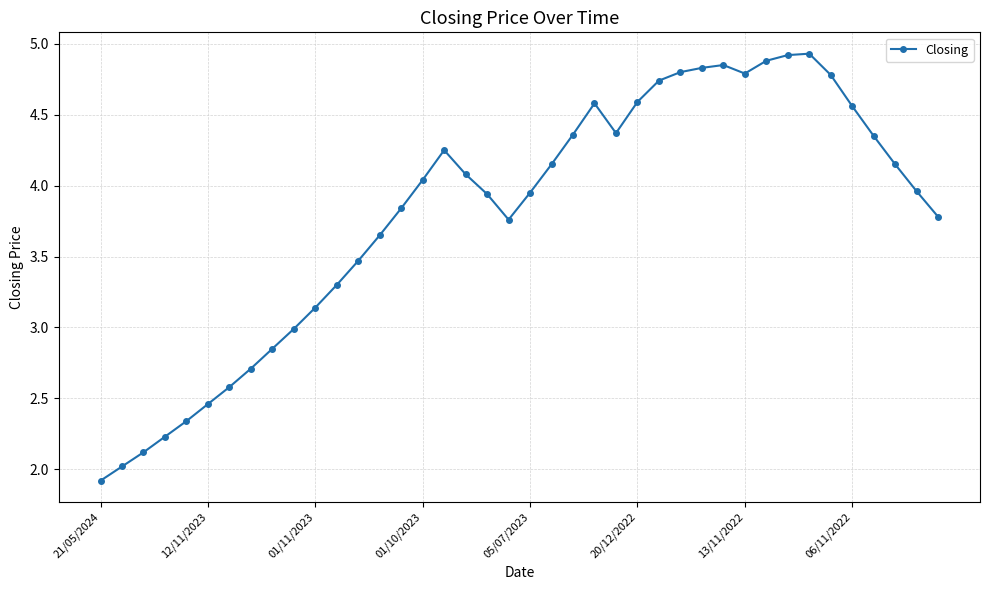

What is the maximum value shown in the chart?

4.9